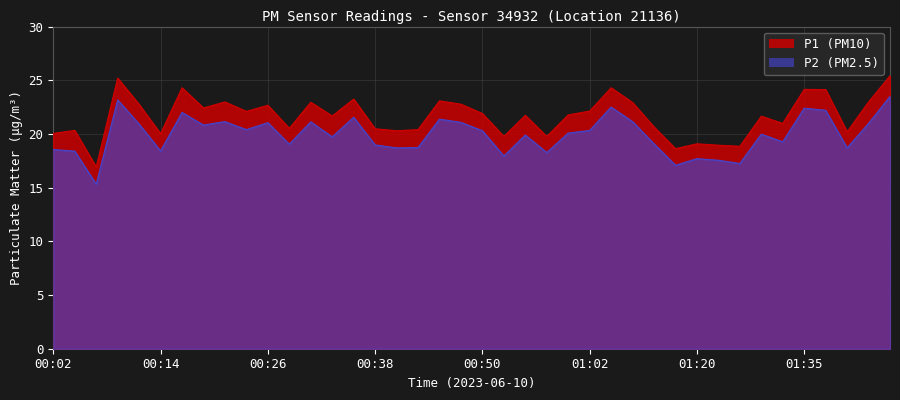

Which label corresponds to the smallest value in the chart?

00:06